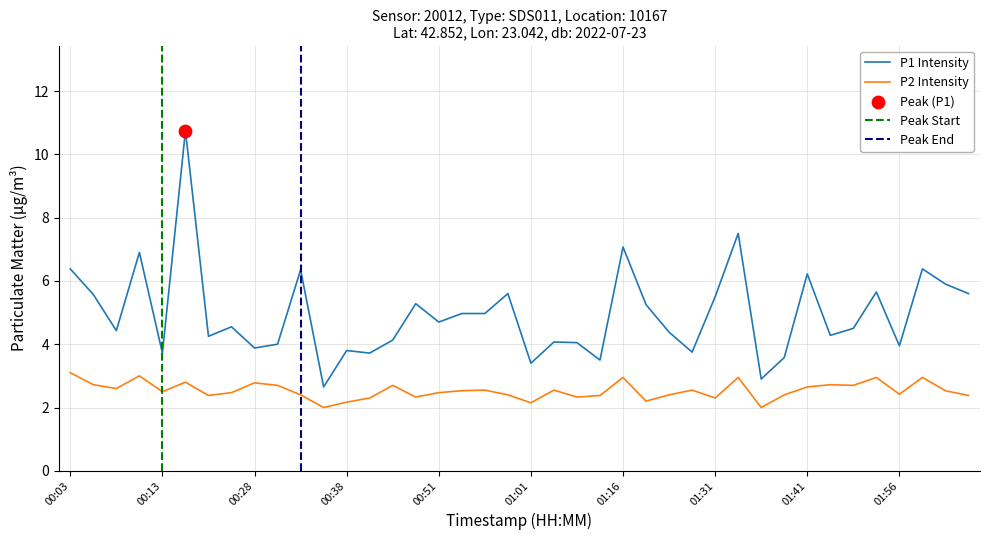

What is the total value across all series at 02:03?

8.0